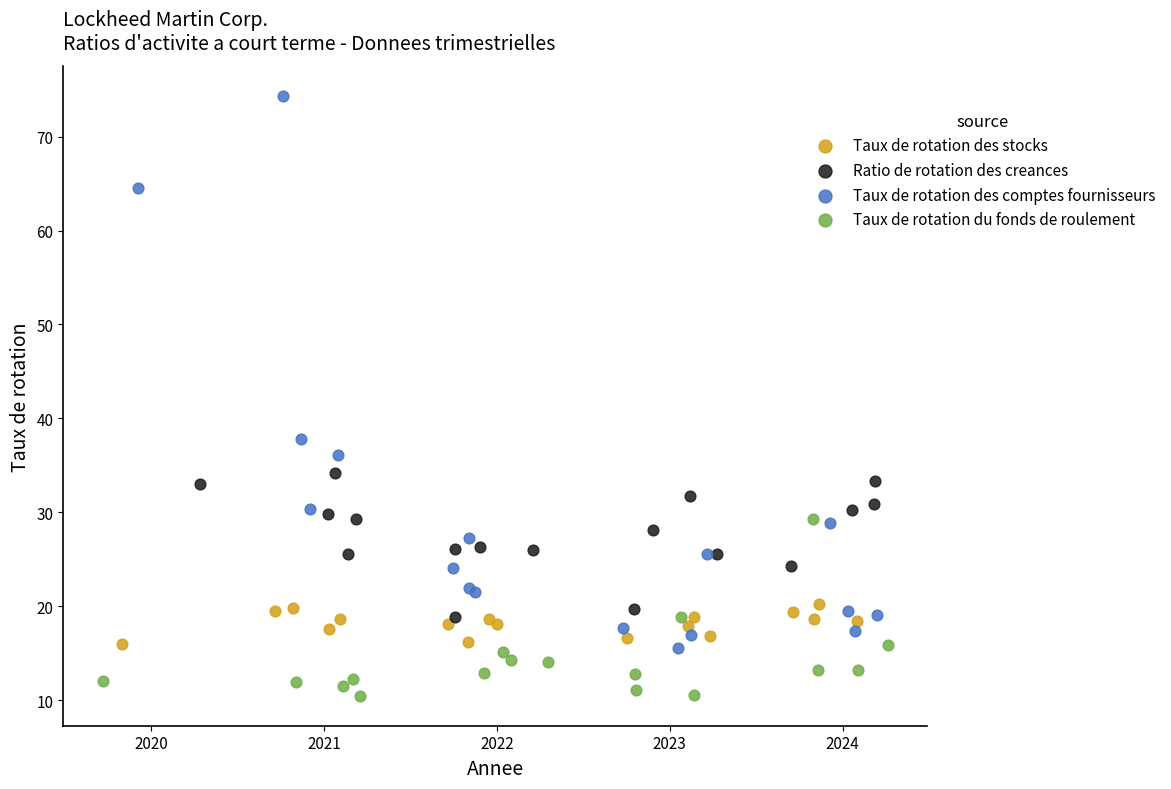

Which series reaches the maximum Y coordinate?

Taux de rotation des comptes fournisseurs